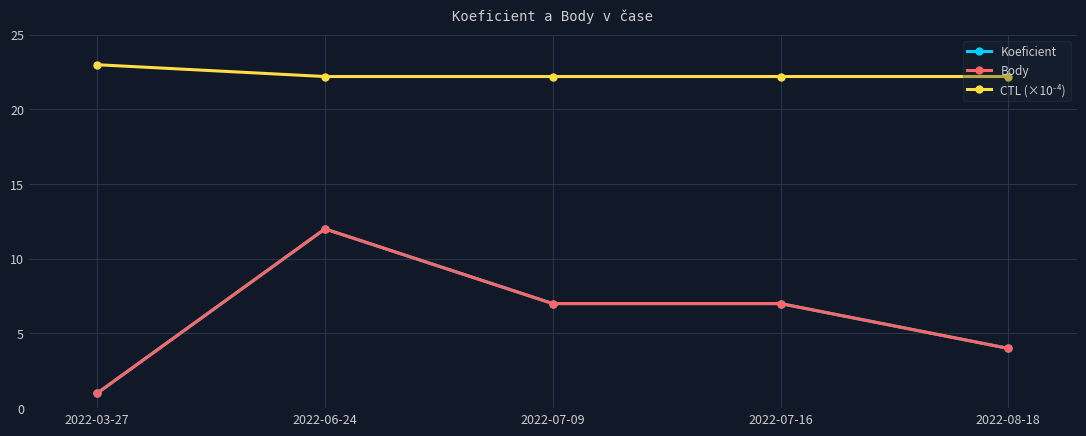

The value of Body at 2022-06-24 is 16.7. True or false?

False